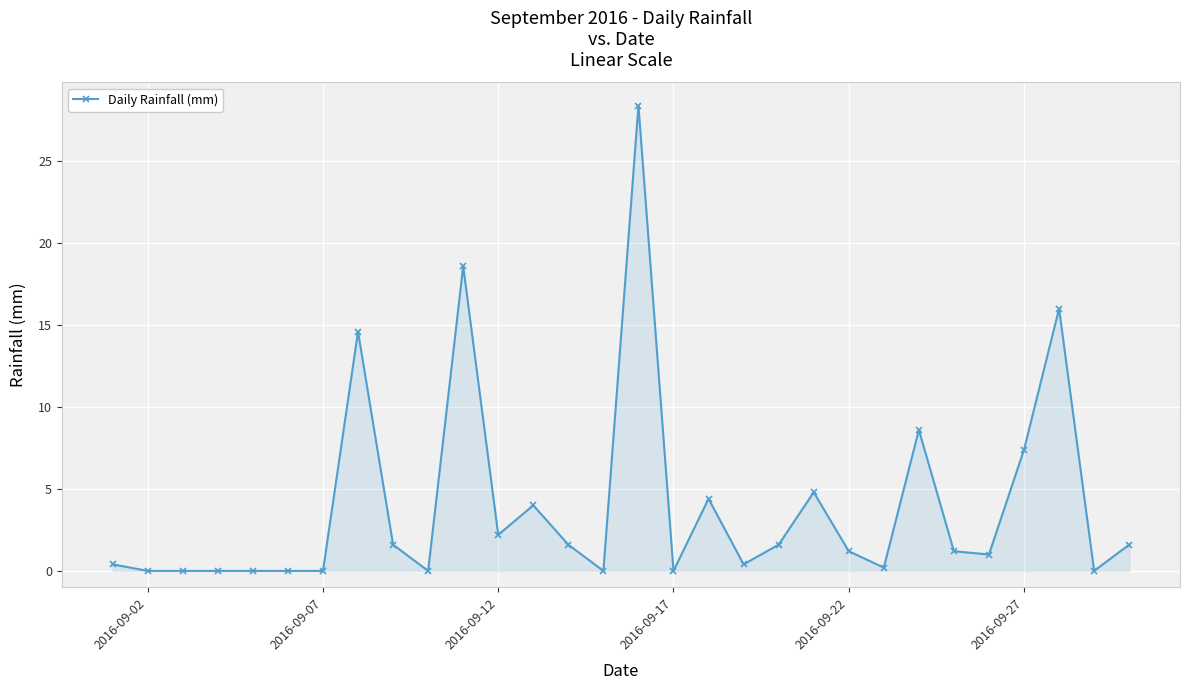

What is the value of the 24th point from the left?

8.6